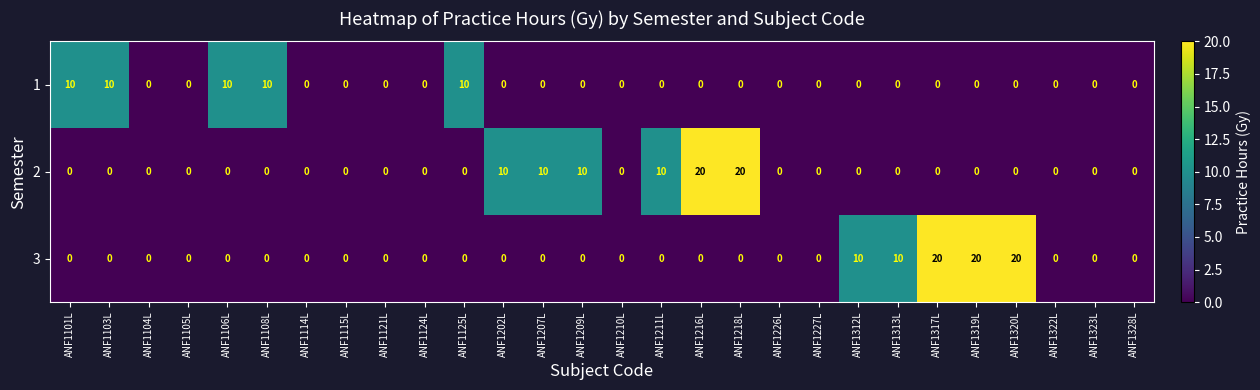

What is the difference between the second highest and minimum values in the 2 series?

20